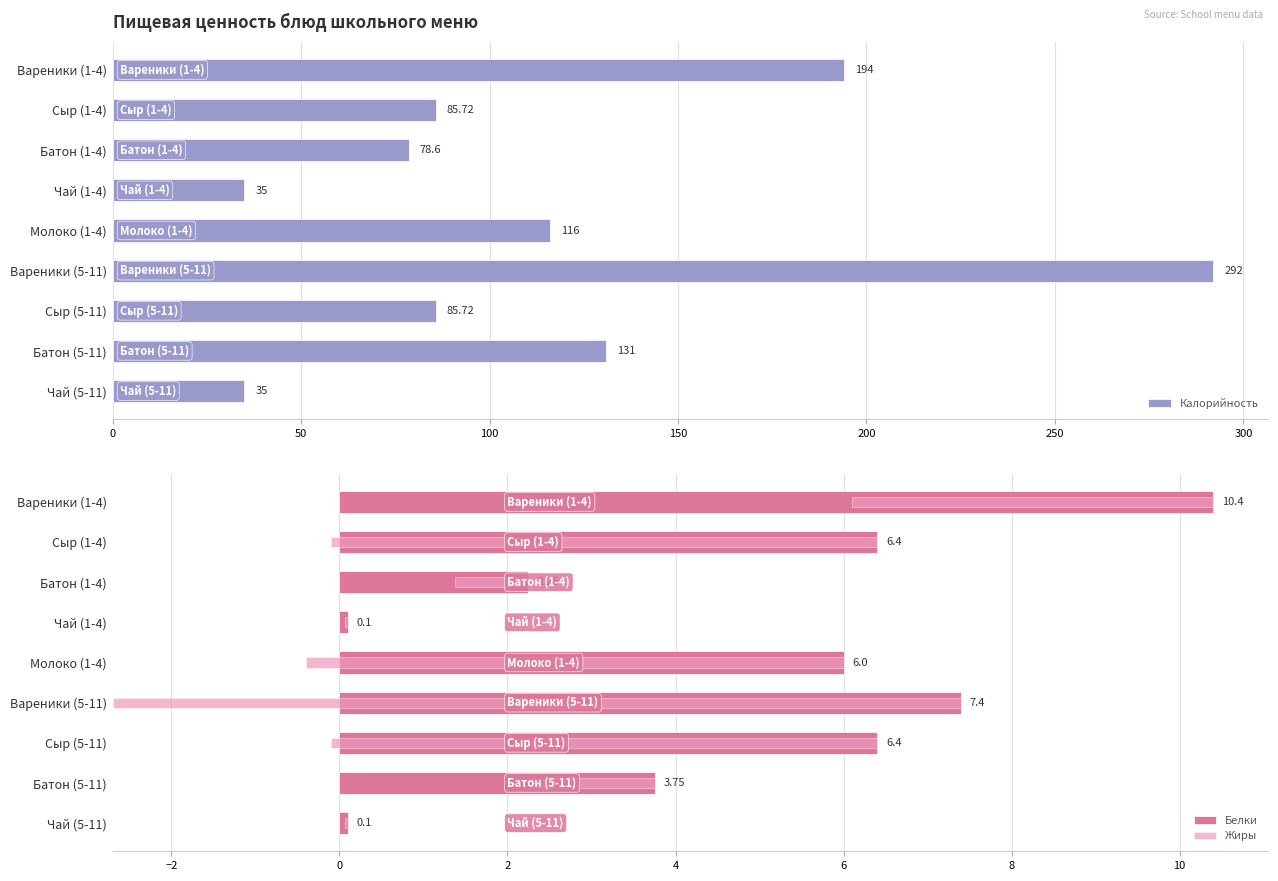

The value of Калорийность at Молоко (1-4) is 159.0. True or false?

False